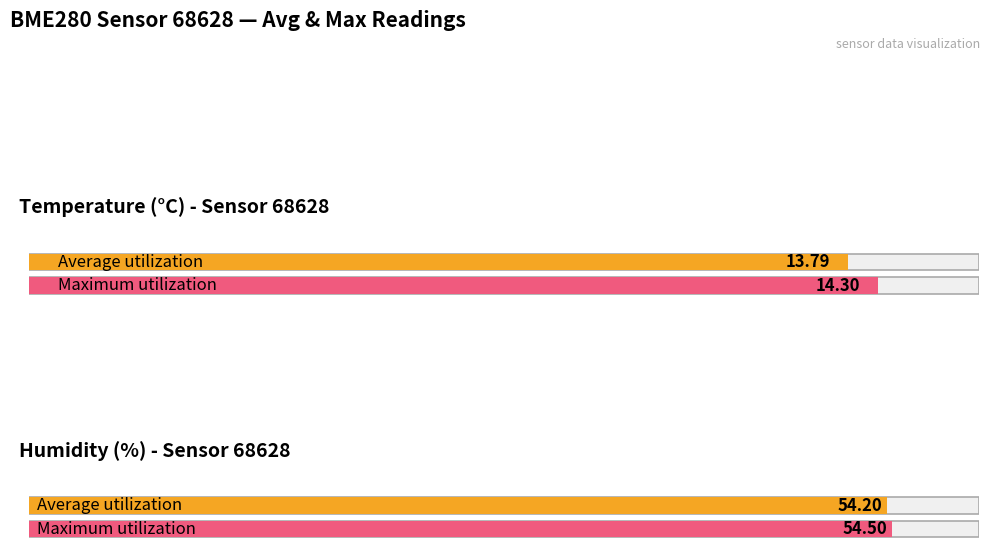

List the labels in order of Average utilization value, largest first.

humidity, temperature